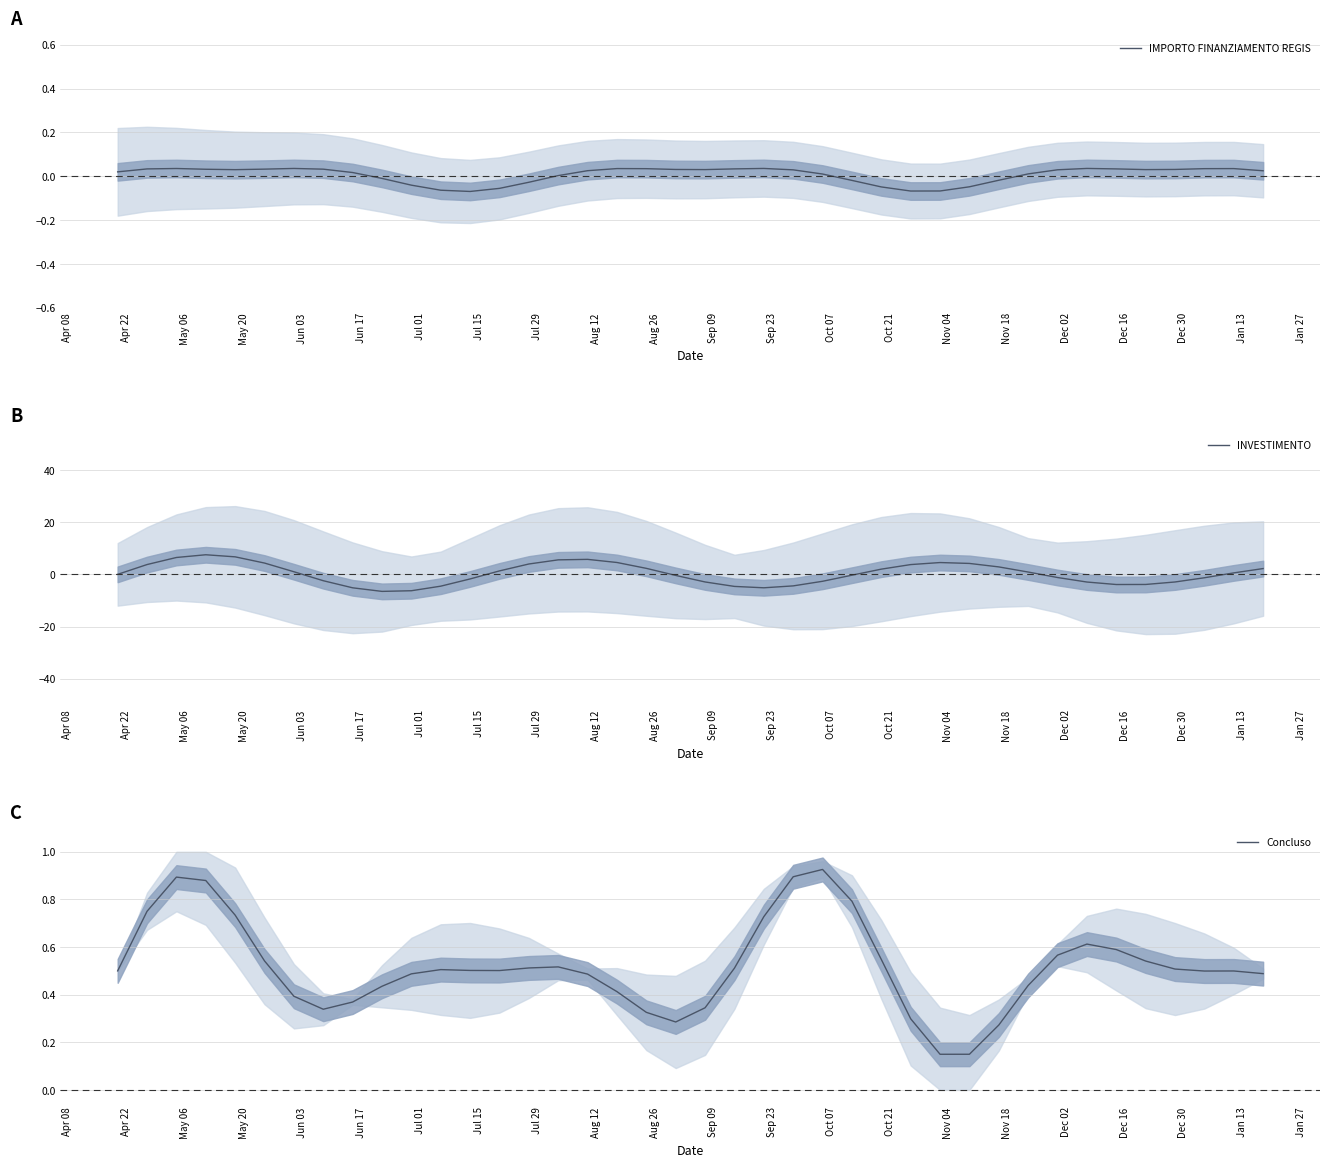

What is the highest value of the INVESTIMENTO series?

7.5